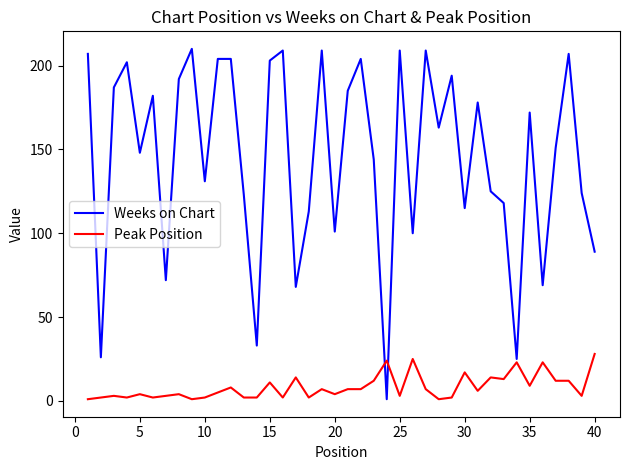

Rank the series by their average value, from highest to lowest.

Weeks on Chart, Peak Position